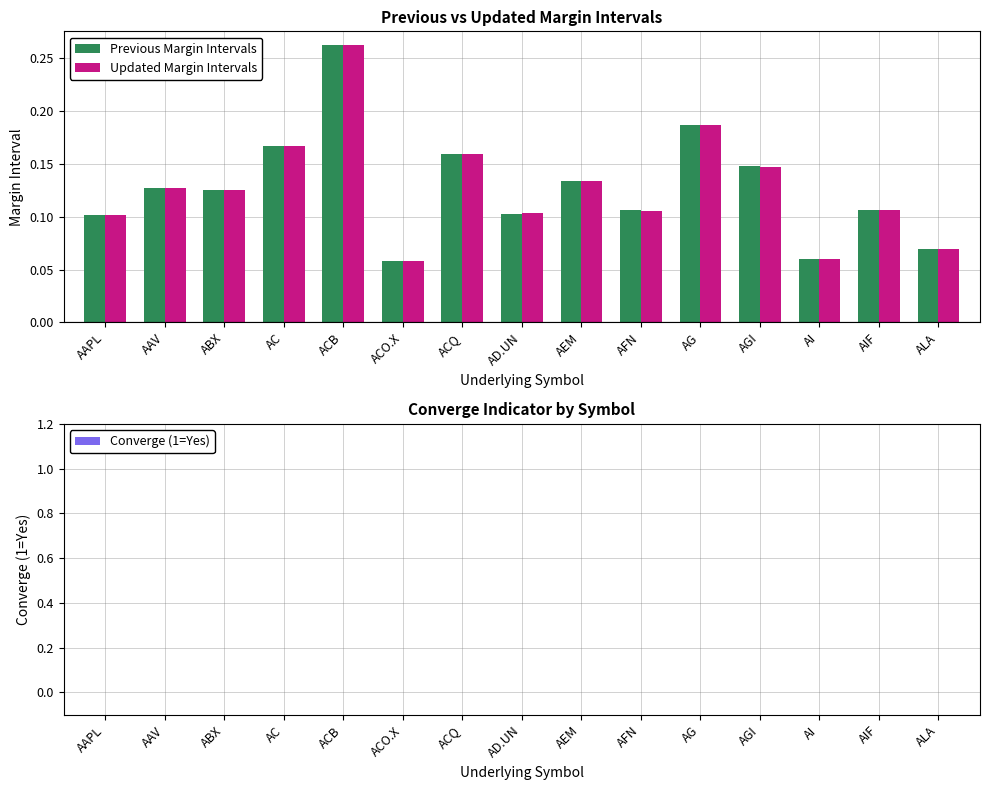

At how many categories does at least one series exceed 0?

15